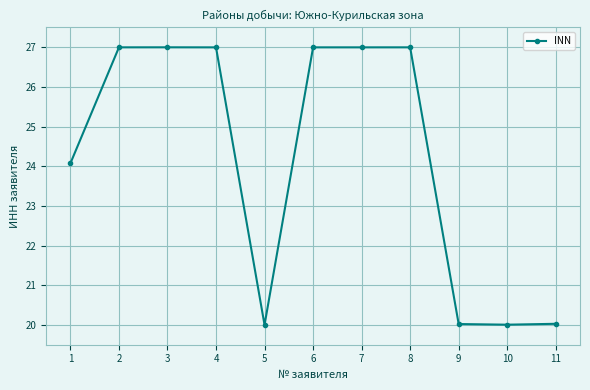

What is the difference between the maximum and minimum values?

7.0